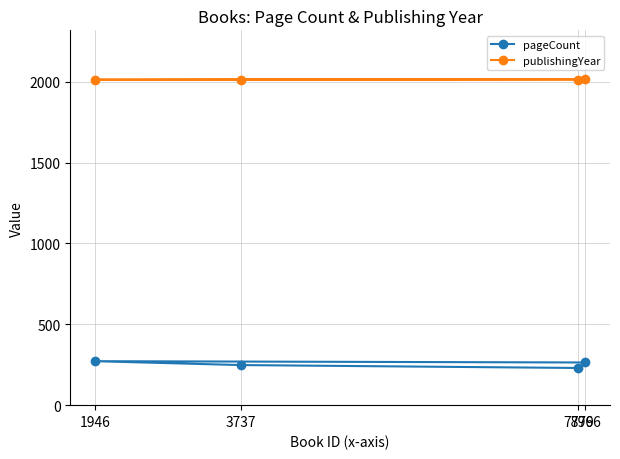

What is the sum of all pageCount values?

1014